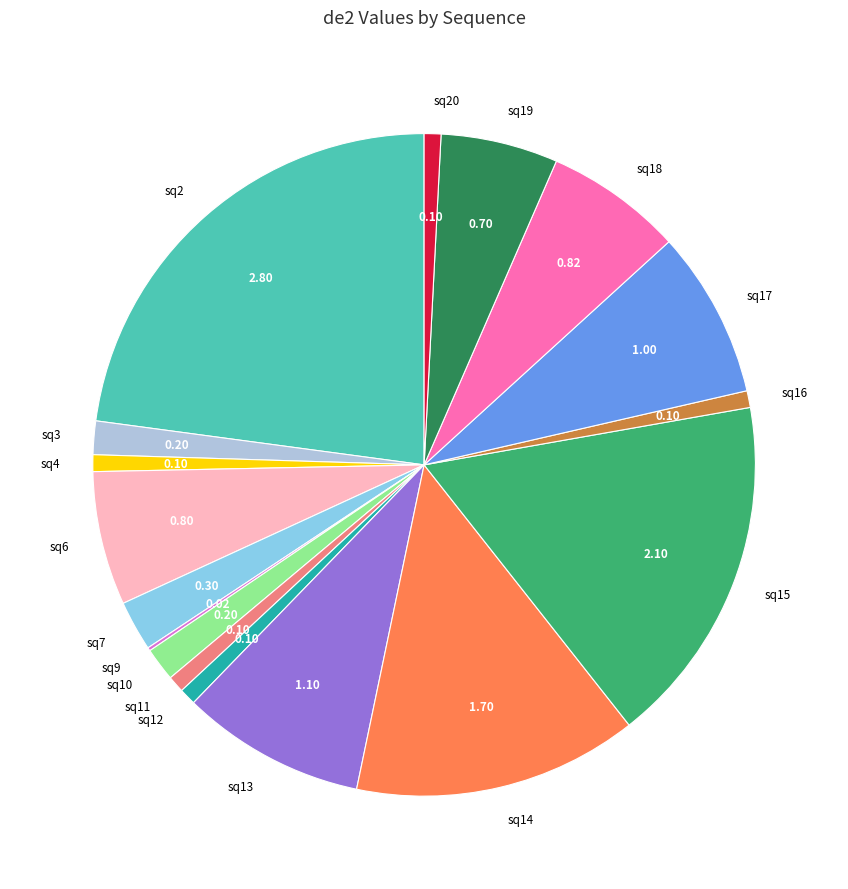

Is there a majority slice in this chart?

No